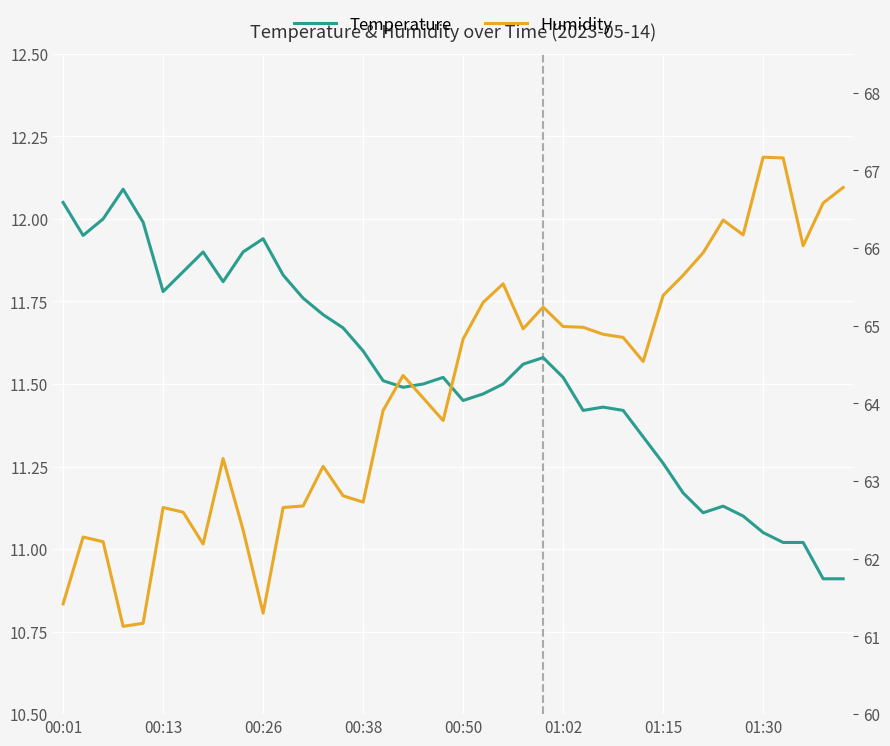

What are all the series names shown in the legend?

temperature, humidity